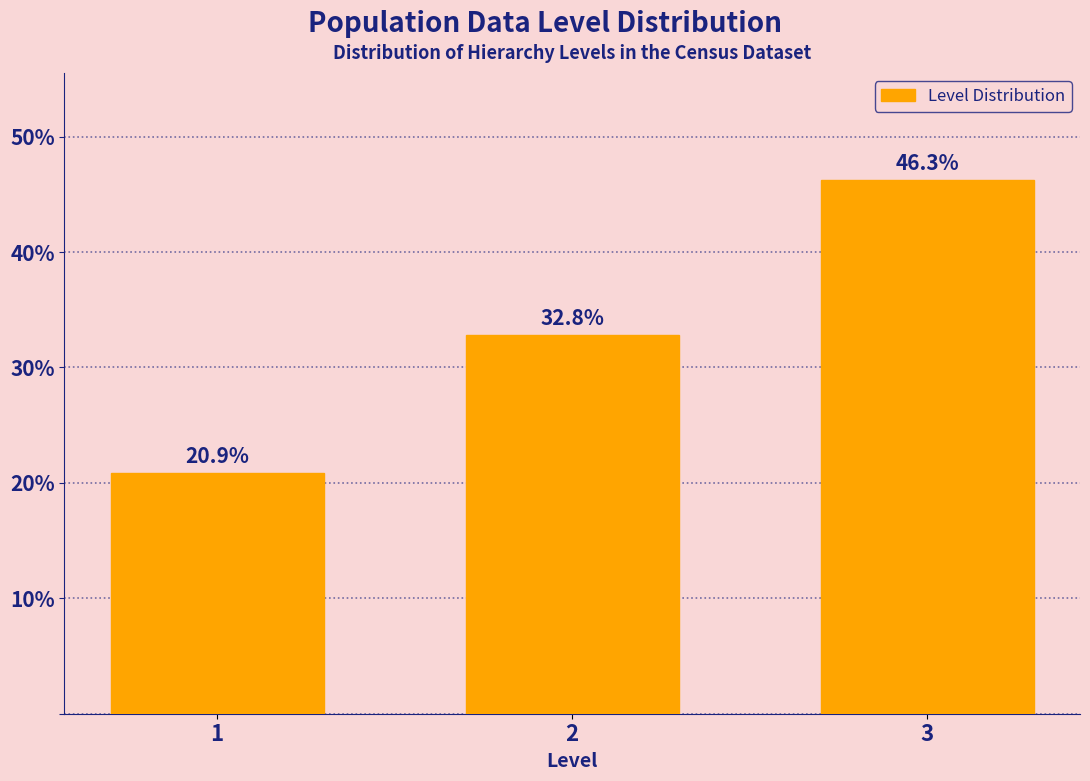

Reading left to right, list all the values displayed in this chart.

1=20.9	2=32.8	3=46.3